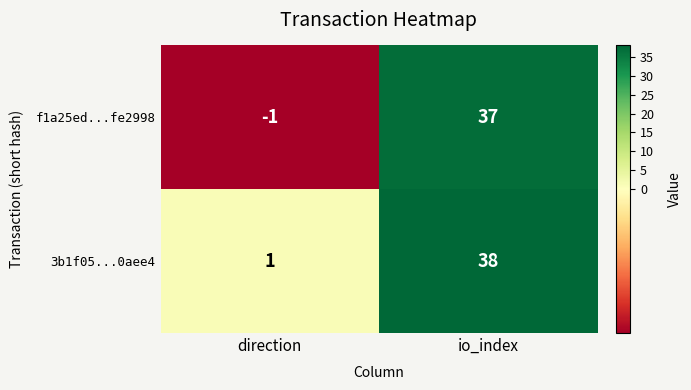

At how many categories does at least one series exceed 35?

1